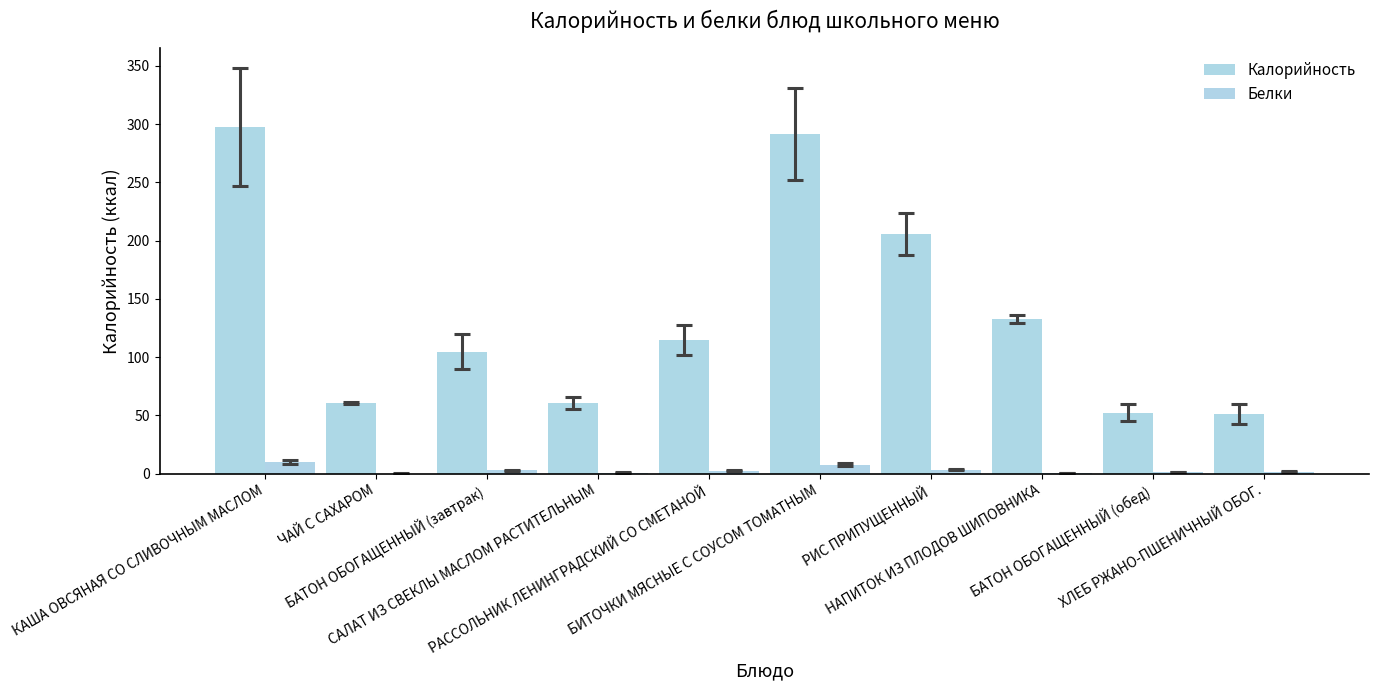

At which label is Калорийность closest to 174?

РИС ПРИПУЩЕННЫЙ